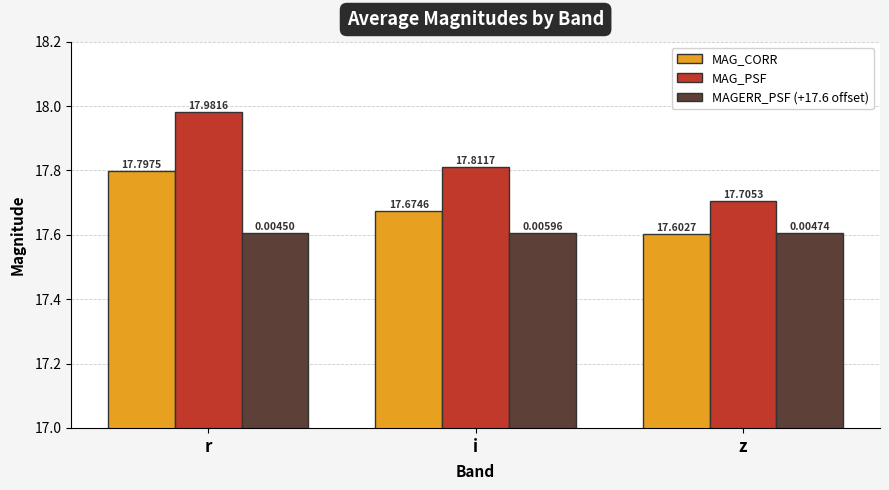

How many distinct data groups are displayed?

3